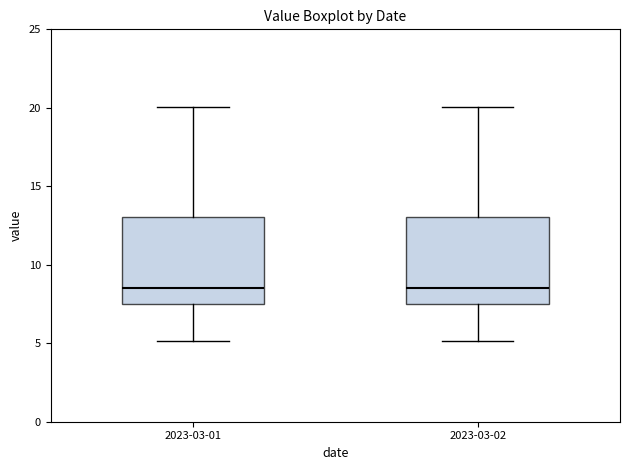

Reading left to right, transcribe this box plot: for each box, give where its median line is, the range the box spans, and where its two whiskers end, as read against the y-axis. The values are not printed on the chart, so give them approximately, as read against the axis.

2023-03-01: median 8.5, box 7.5 to 13.0, whiskers 5.0 to 20.0
2023-03-02: median 8.5, box 7.5 to 13.0, whiskers 5.0 to 20.0